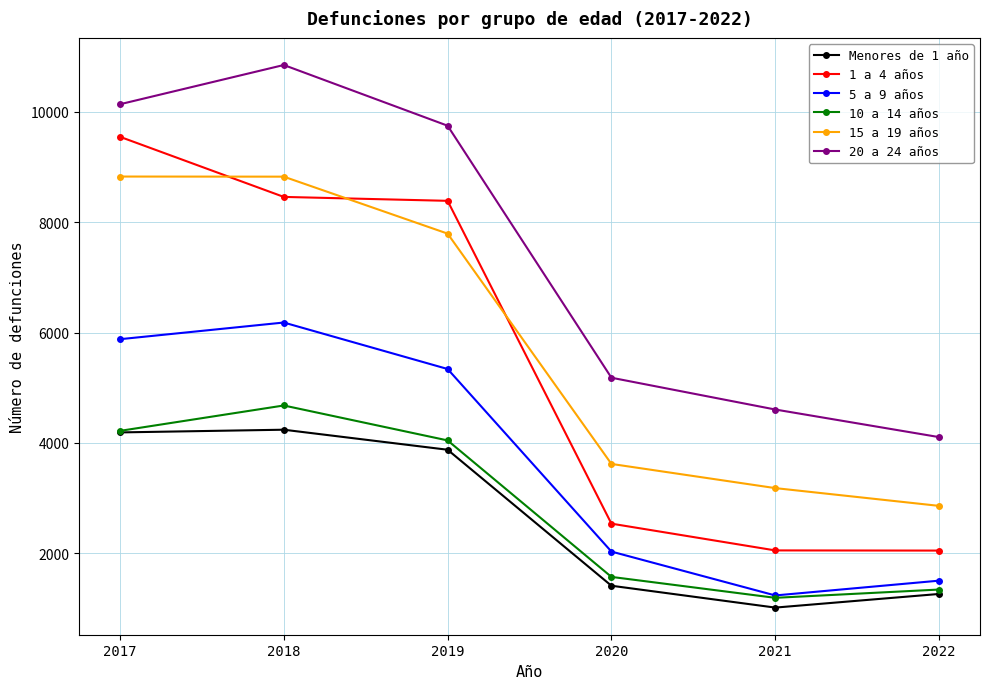

At which category does 10 a 14 años reach its first local valley?

2021